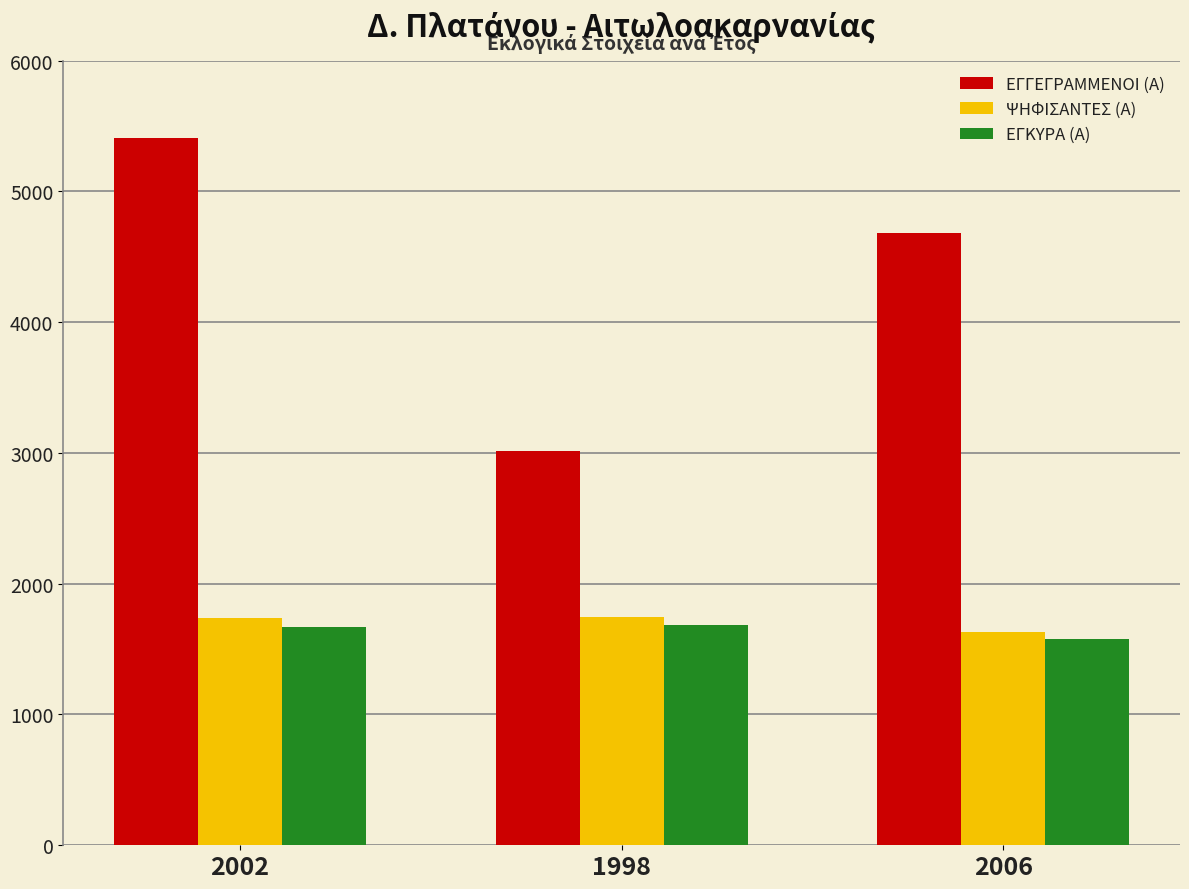

What is the total value across all series at 1998?

6440